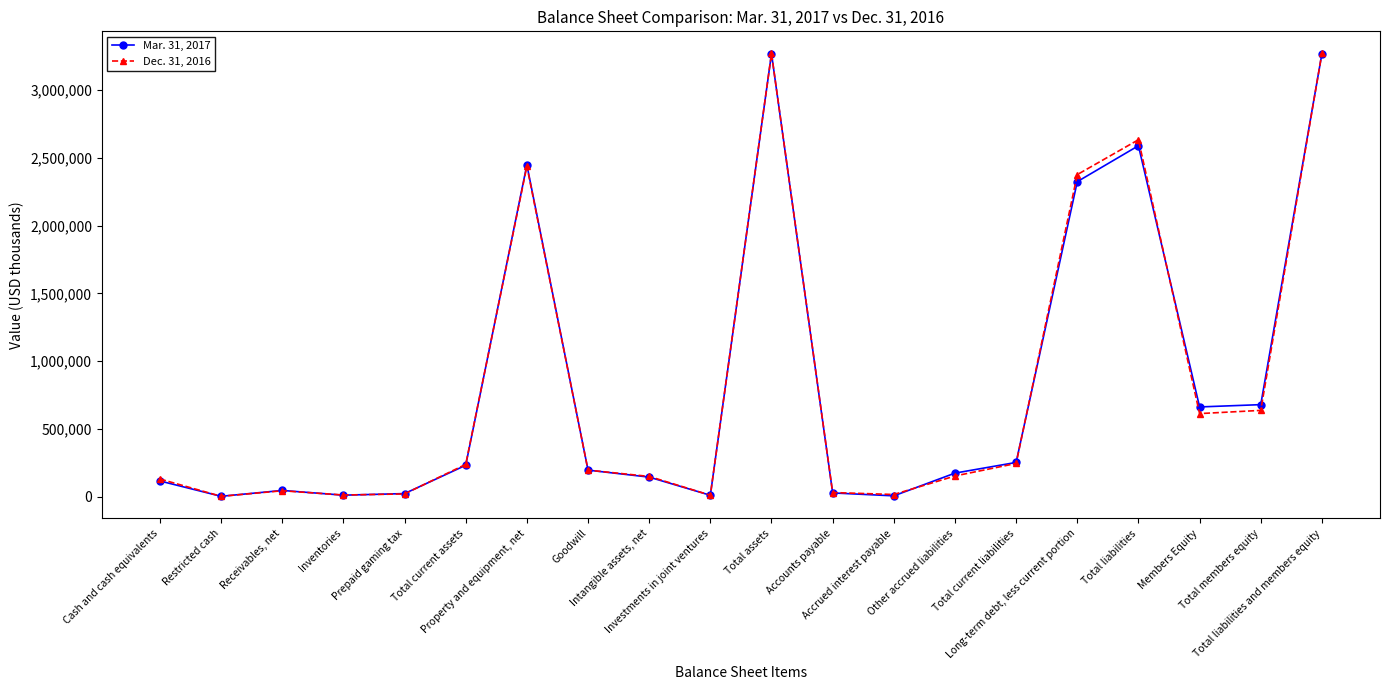

At how many categories does at least one series exceed 2234811?

5